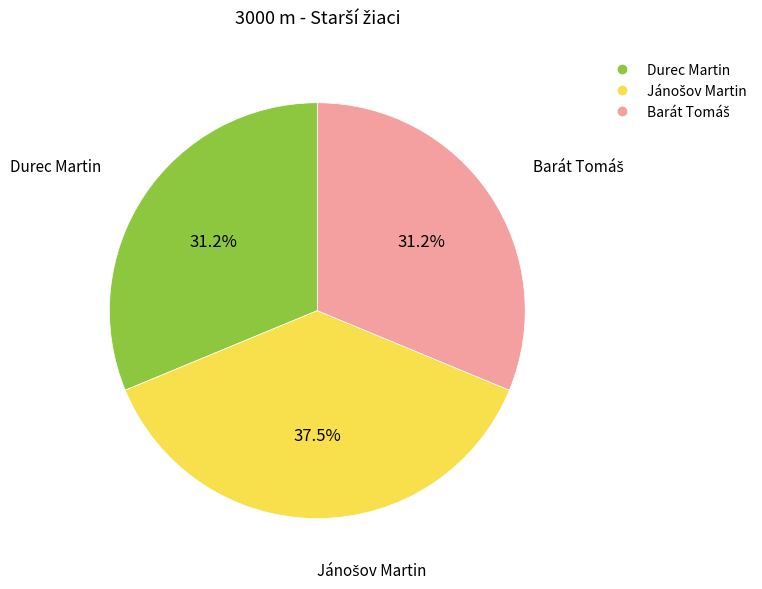

Is Durec Martin the majority of the pie?

No